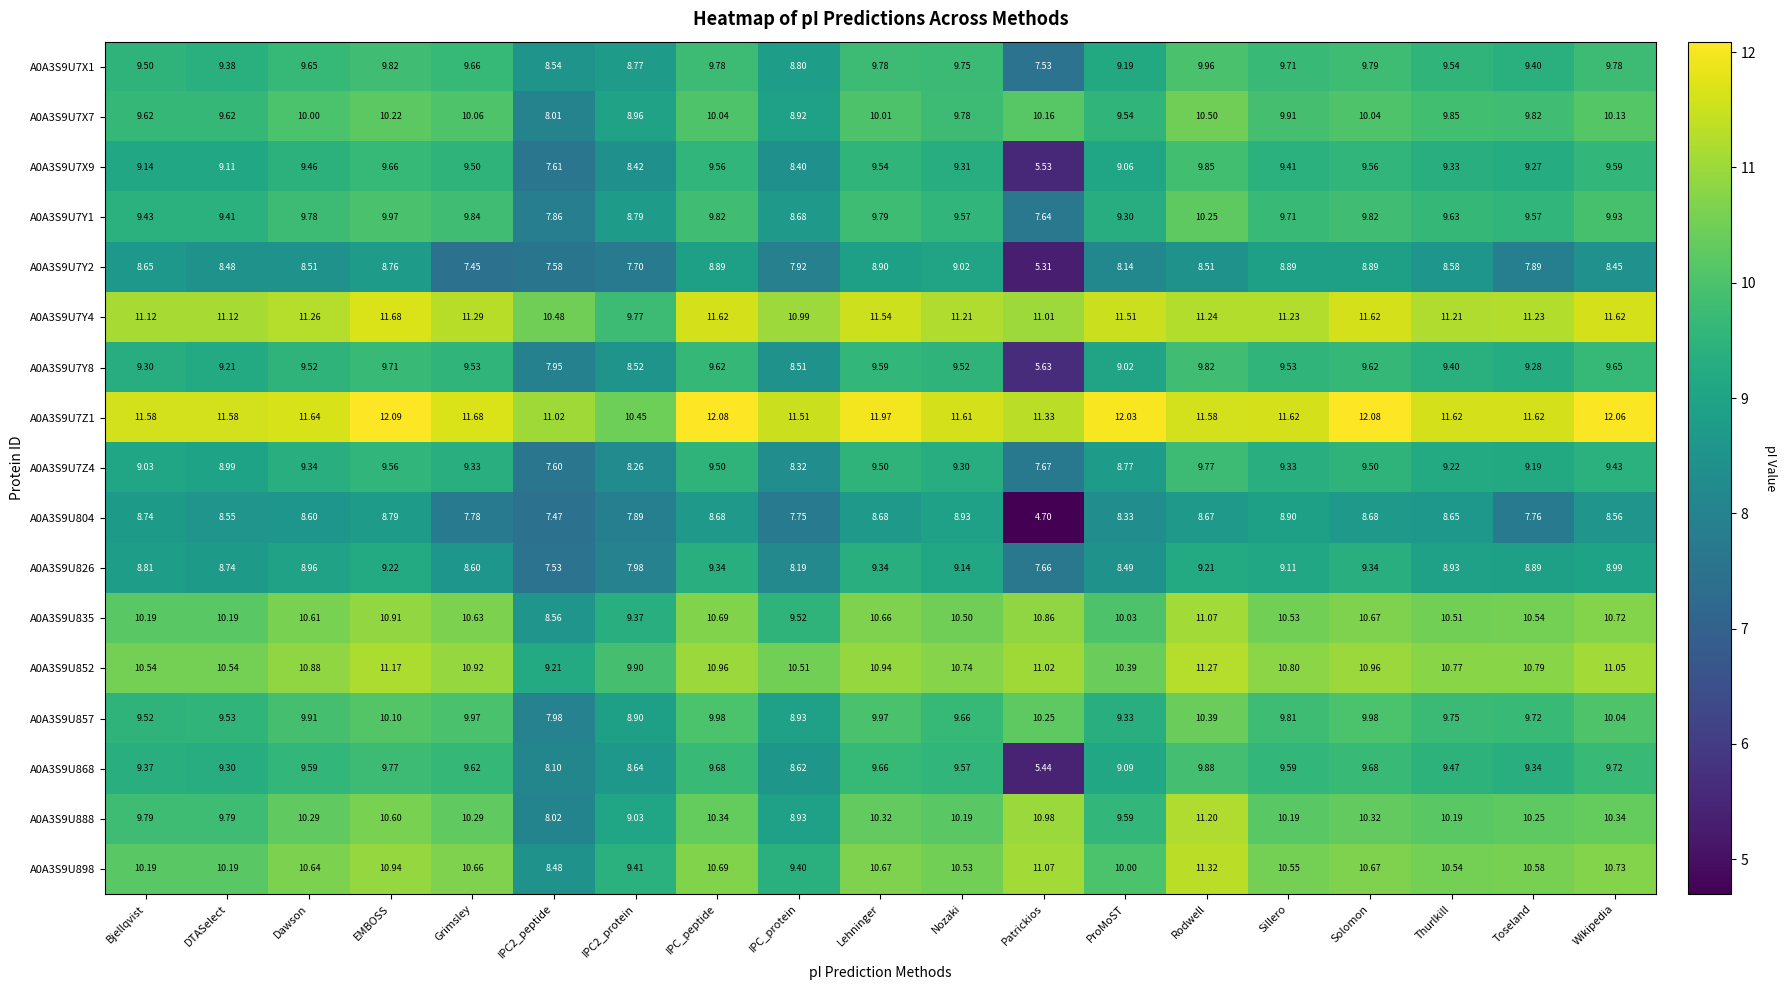

At which label does A0A3S9U7X9 first exceed 9?

Bjellqvist